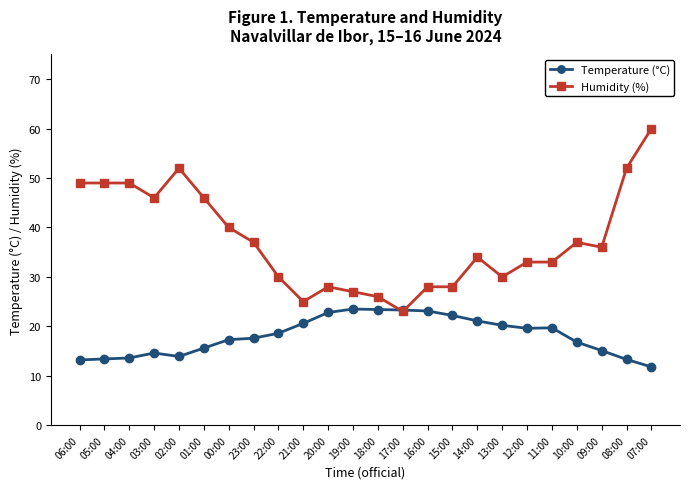

What is the sum of the Humidity (%) values at 21:00 and 13:00?

55.0